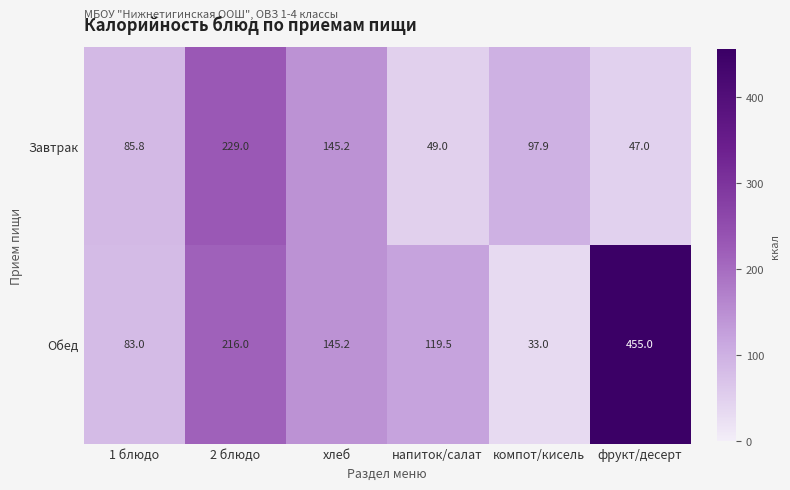

At which category is the sum across all series the highest?

фрукт/десерт